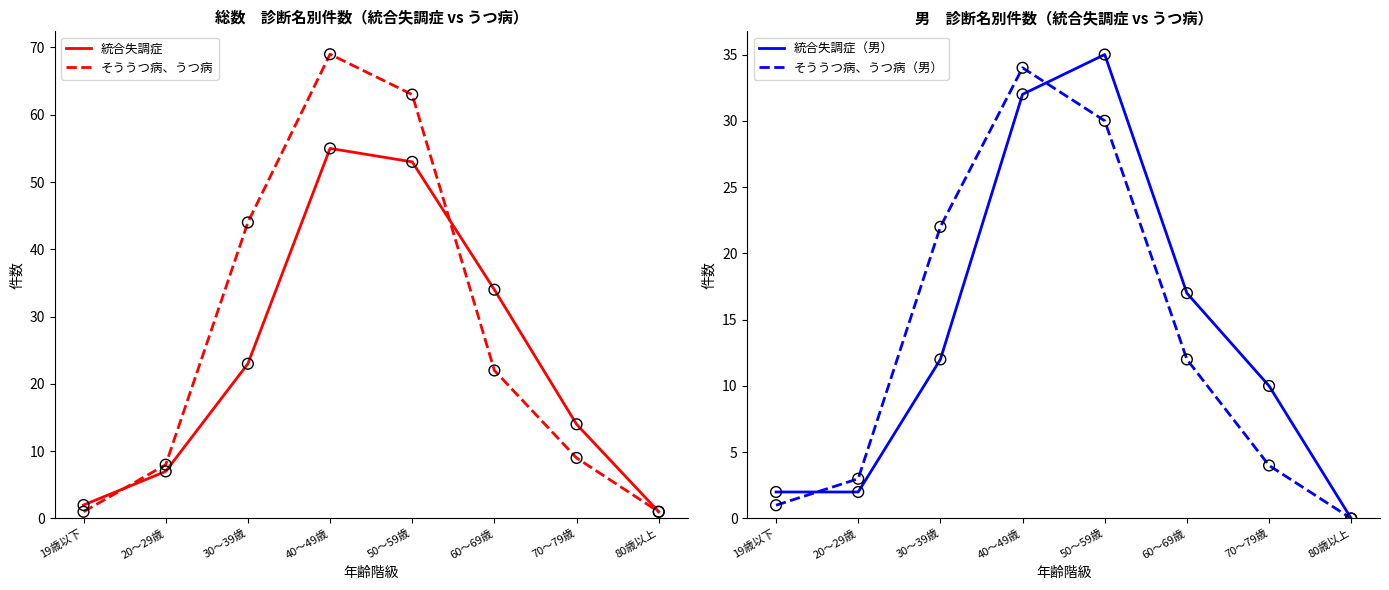

Which series contains the lowest Y value?

統合失調症（男）